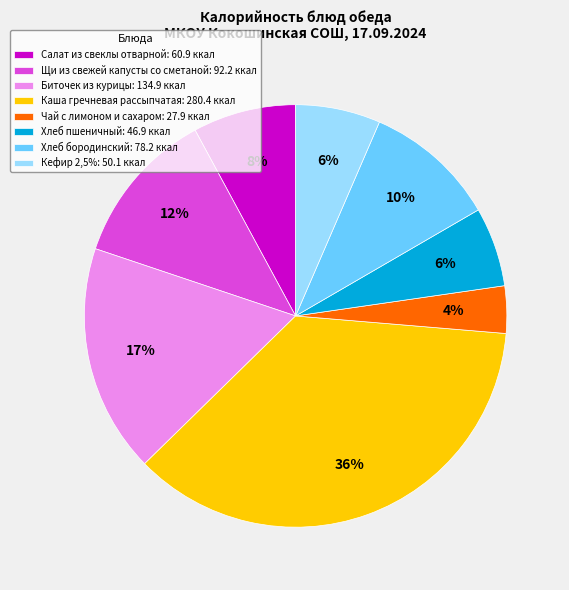

To the nearest percent, what is the combined percentage of Хлеб бородинский and Щи из свежей капусты со сметаной?

22%